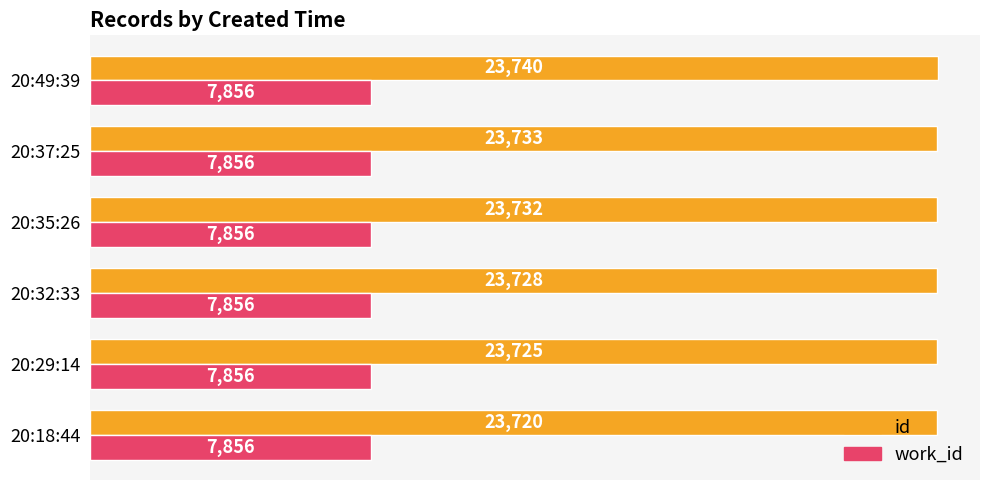

What is the sum of all id values?

142378